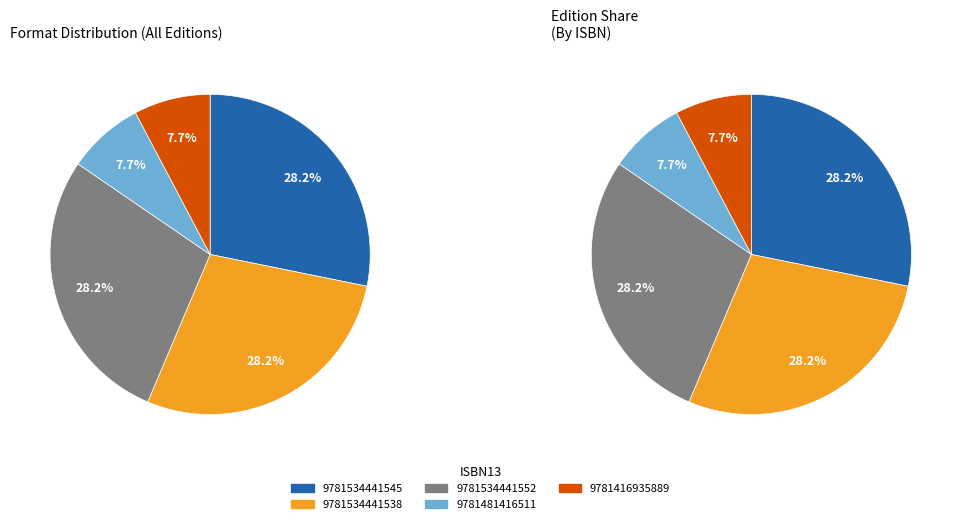

To the nearest percent, what portion does 9781416935889 represent?

8%